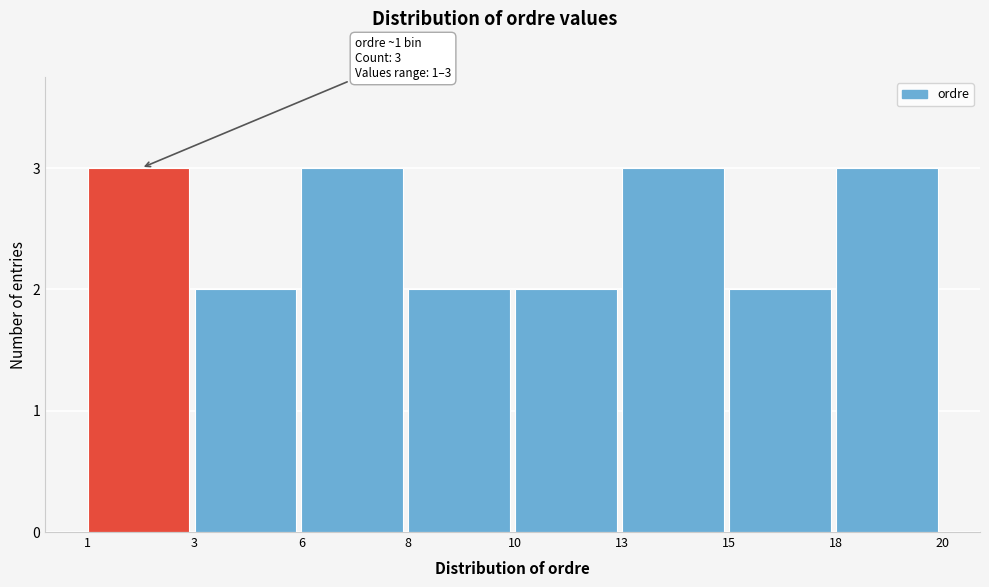

Reading left to right, what are all the values shown in this chart?

3	2	3	2	2	3	2	3